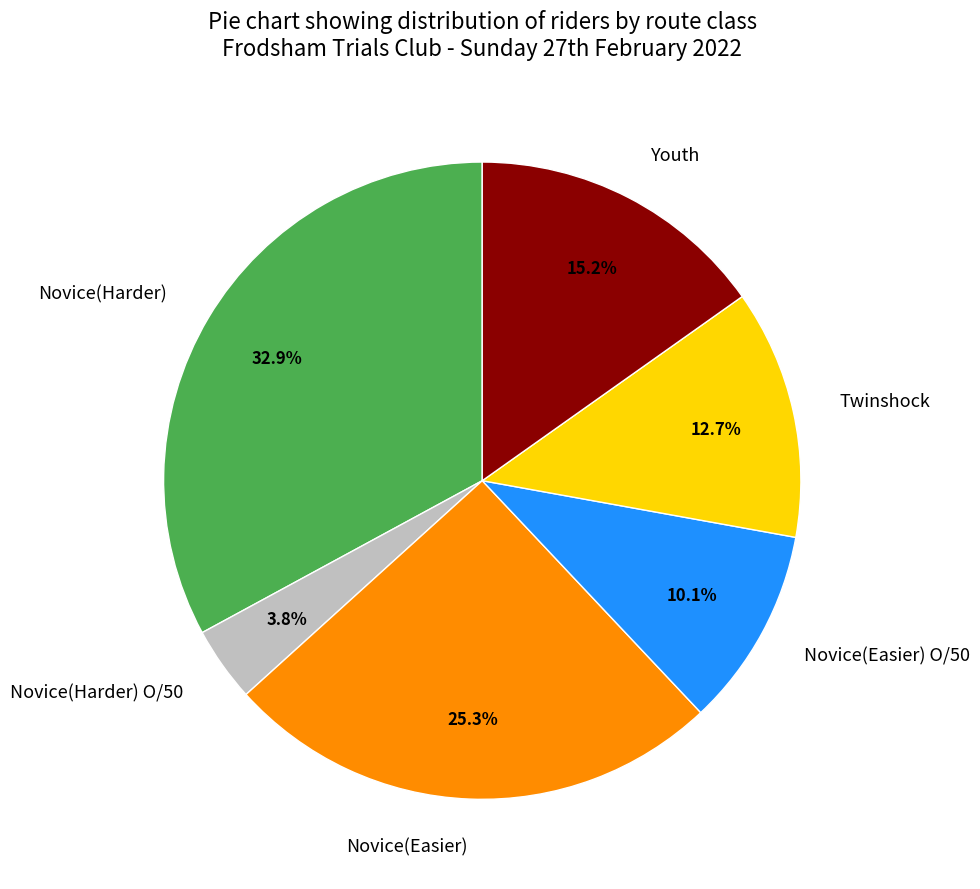

Approximately how many times larger is the value at Youth compared to Novice(Easier) O/50?

1.5